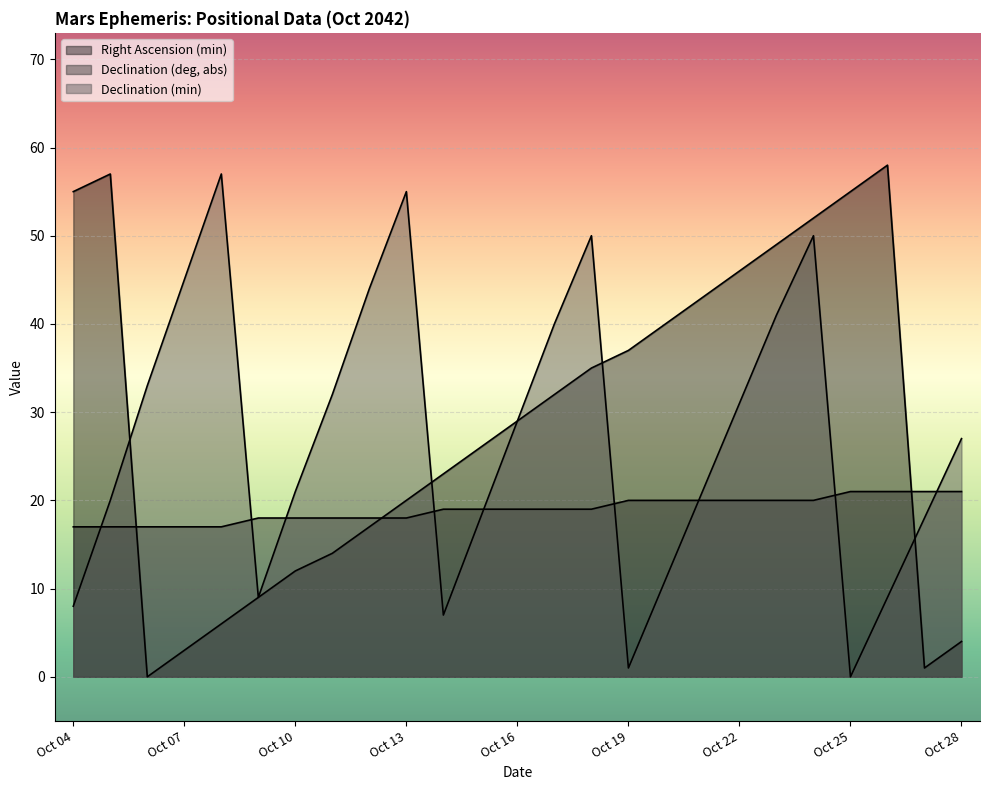

Reading left to right, transcribe all the data shown in this chart.

Right Ascension (min): 55	57	0	3	6	9	12	14	17	20	23	26	29	32	35	37	40	43	46	49	52	55	58	1	4
Declination (deg, abs): 17	17	17	17	17	18	18	18	18	18	19	19	19	19	19	20	20	20	20	20	20	21	21	21	21
Declination (min): 8	20	33	45	57	9	21	32	44	55	7	18	29	40	50	1	11	21	31	41	50	0	9	18	27